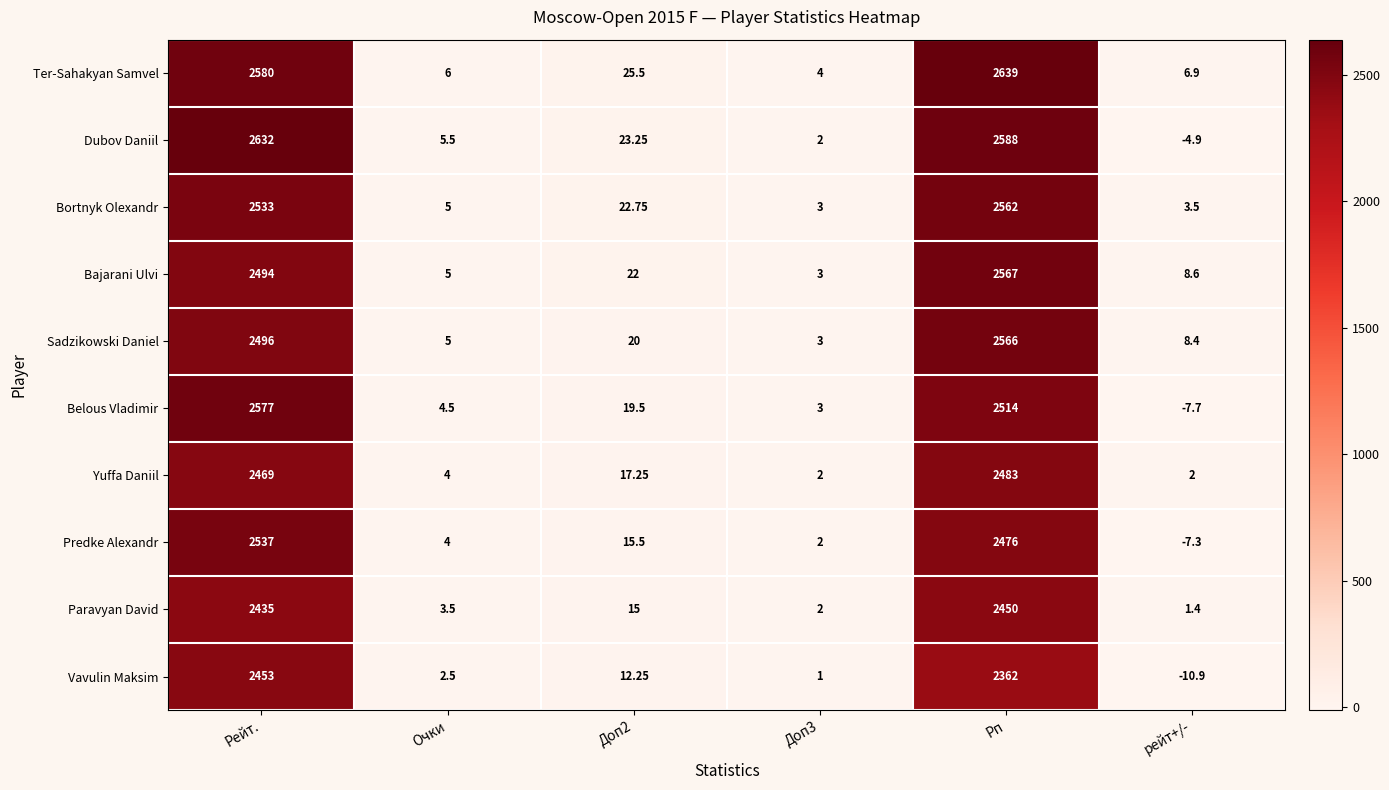

Which series has the largest total across all categories?

Ter-Sahakyan Samvel